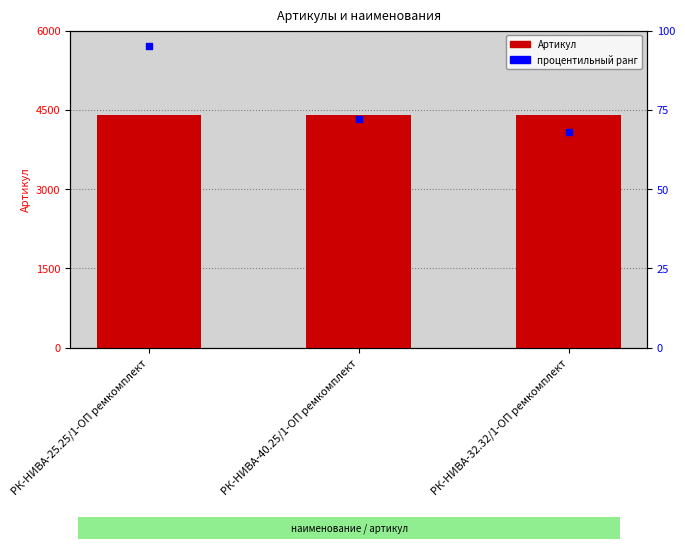

What are all the series names shown in the legend?

Артикул, процентильный ранг